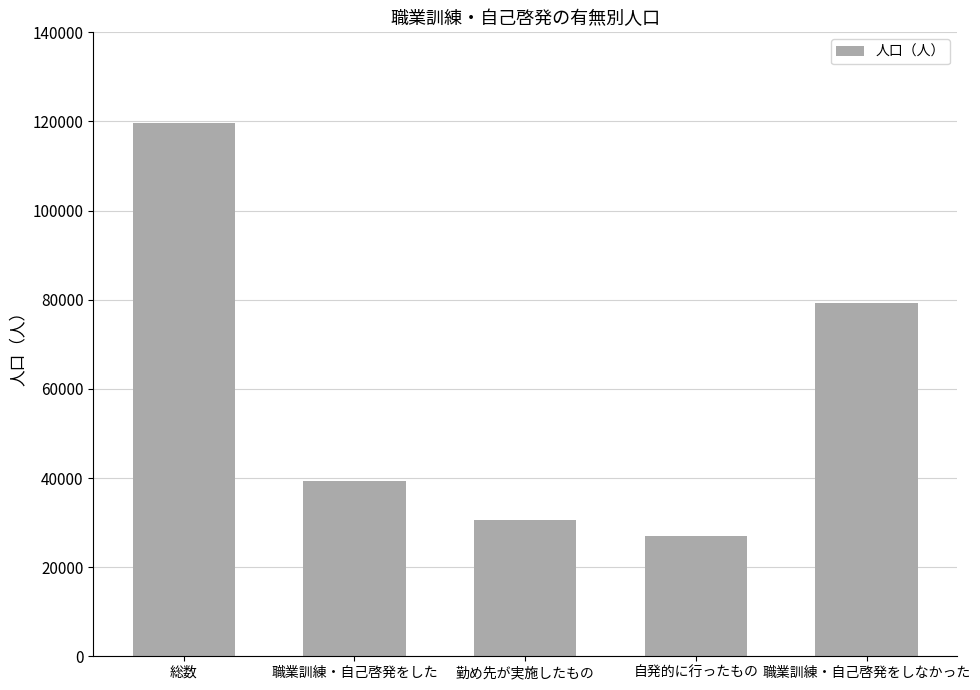

True or false: the data shows 119600 at 総数.

True